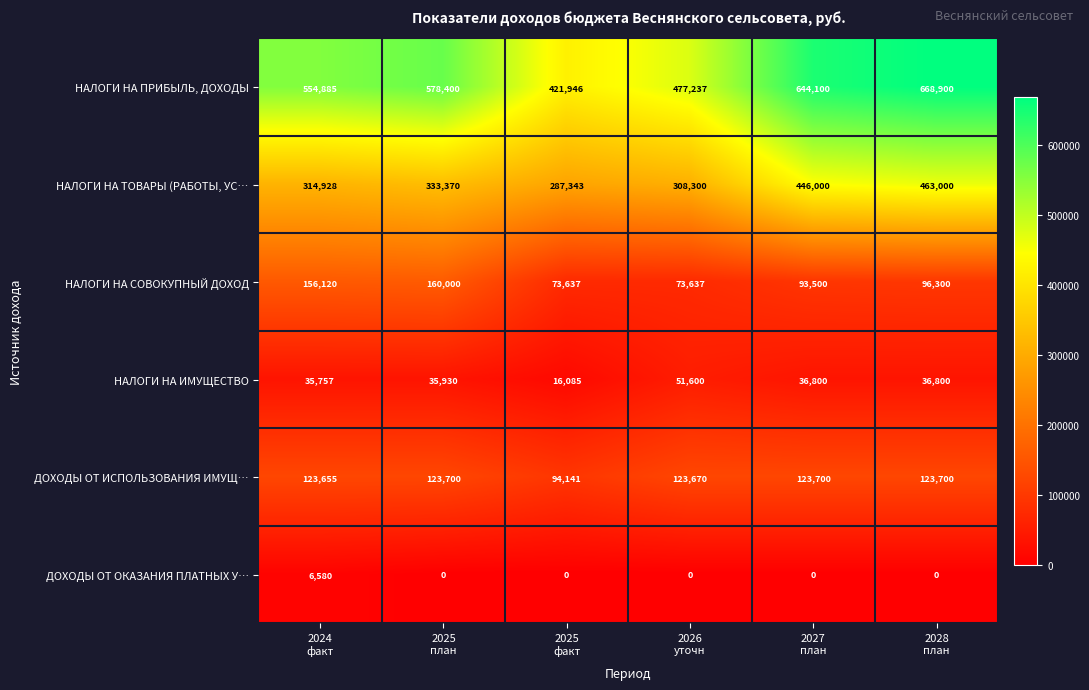

Which series has the largest range (max minus min)?

НАЛОГИ НА ПРИБЫЛЬ, ДОХОДЫ